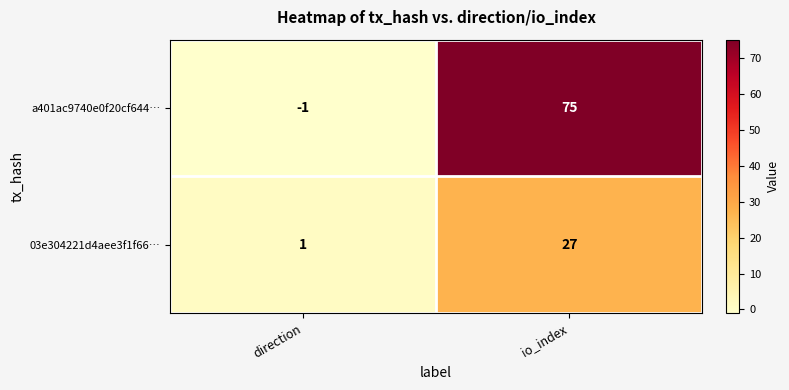

Reading left to right, extract all data points from this chart.

a401ac9740e0f20cf644…: direction=-1	io_index=75
03e304221d4aee3f1f66…: direction=1	io_index=27